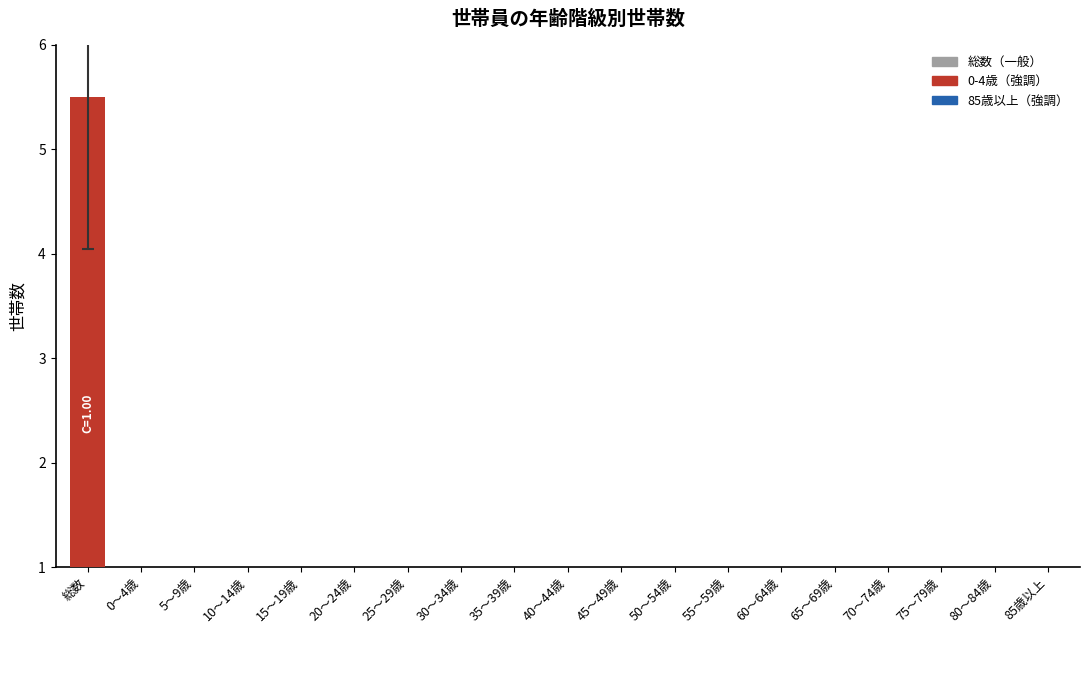

True or false: 参考線（男） has a value of 1.0 at 0～4歳.

False